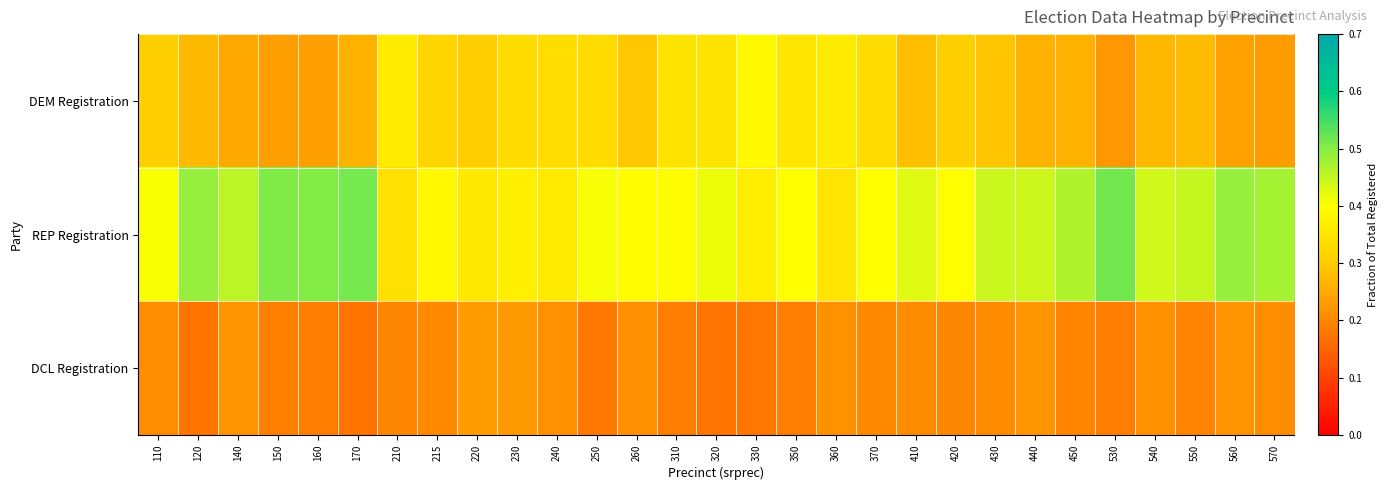

At which category is the sum across all series the highest?

170